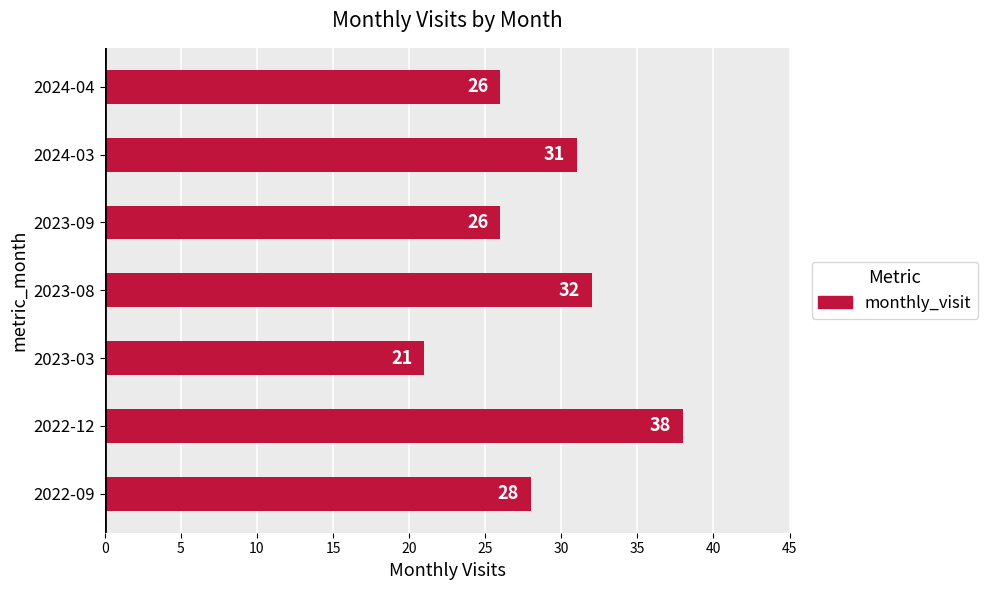

What is the change in value from 2022-09 to 2023-03?

-7